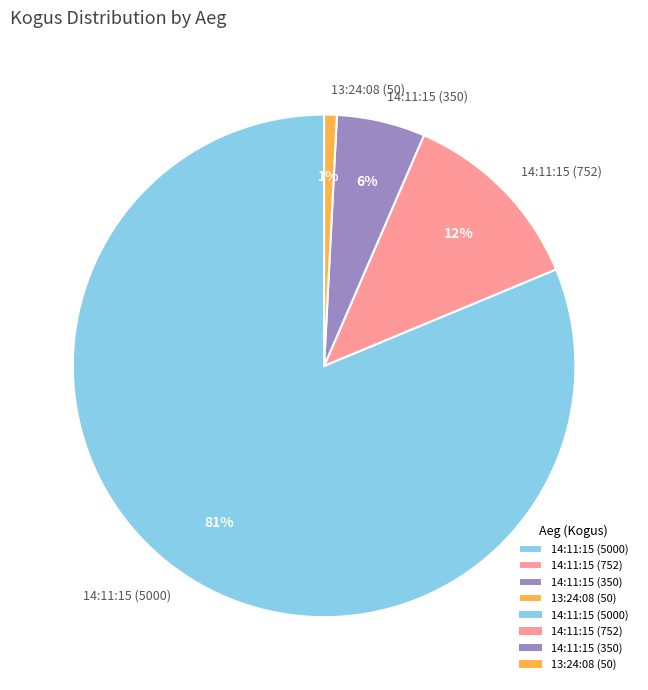

True or false: 14:11:15 (350) accounts for 6% of the total.

True